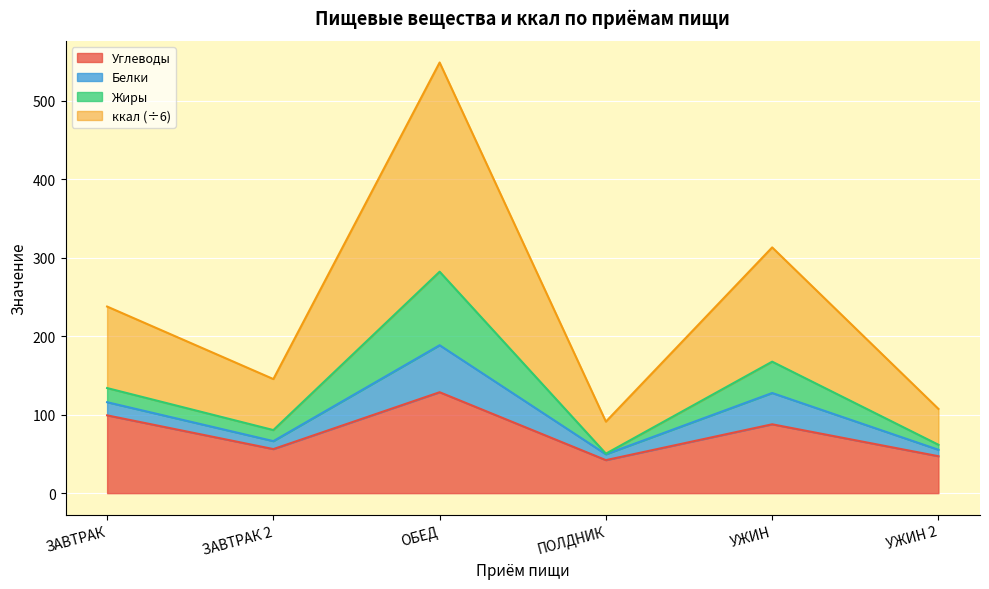

What is the label of the 4th point from the left?

ПОЛДНИК